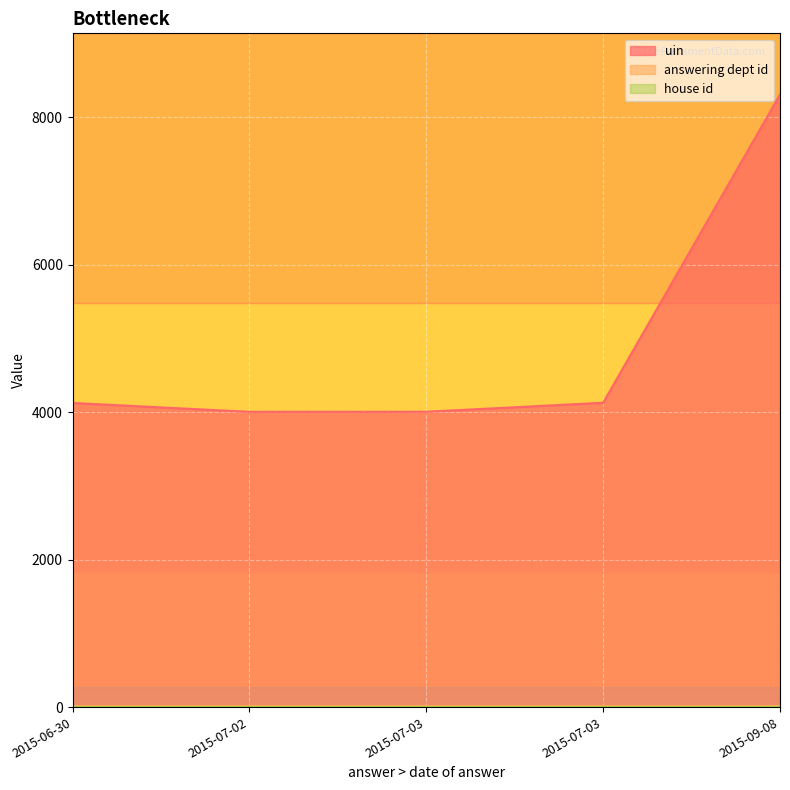

What is the value of the answering dept id point at the 4th from the left?

16